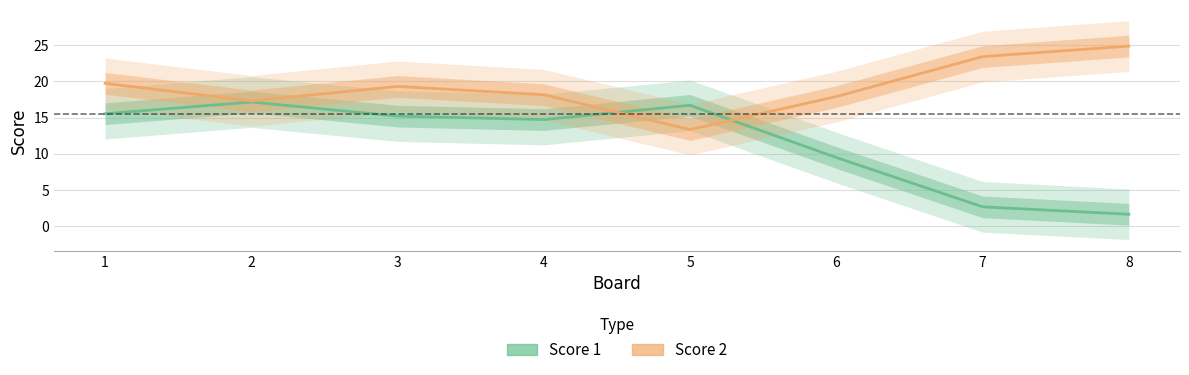

After their last crossing, which series has the higher values: Score 1 or Score 2?

Score 2